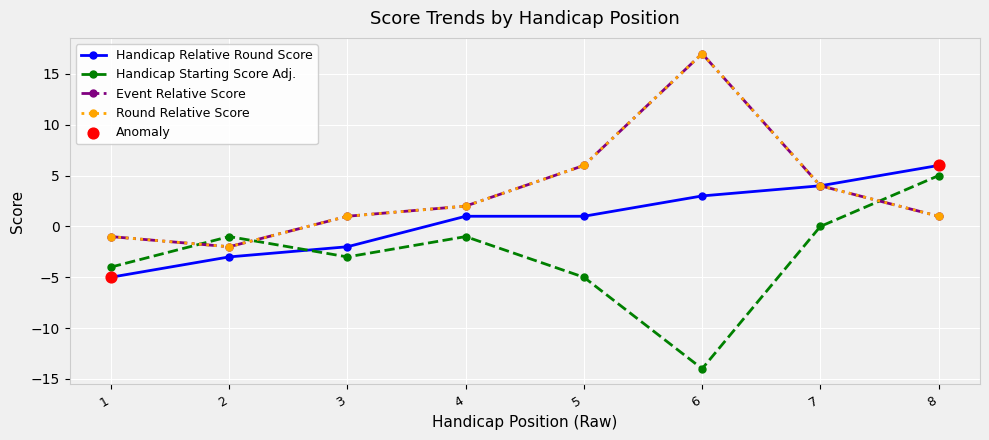

Does the chart have visible grid lines?

Yes